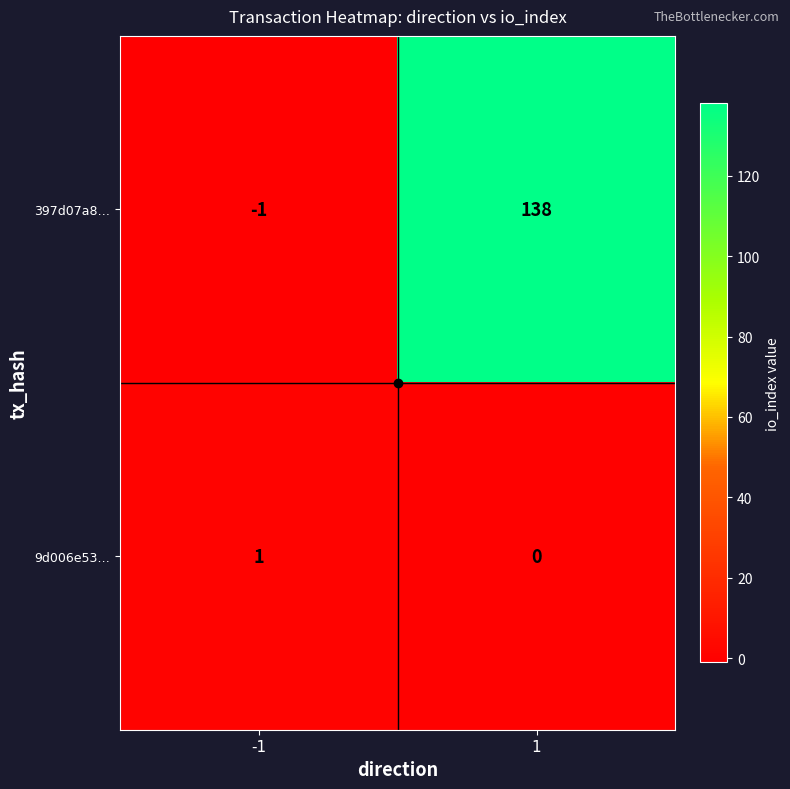

Rank the series by their average value, from highest to lowest.

397d07a8…, 9d006e53…